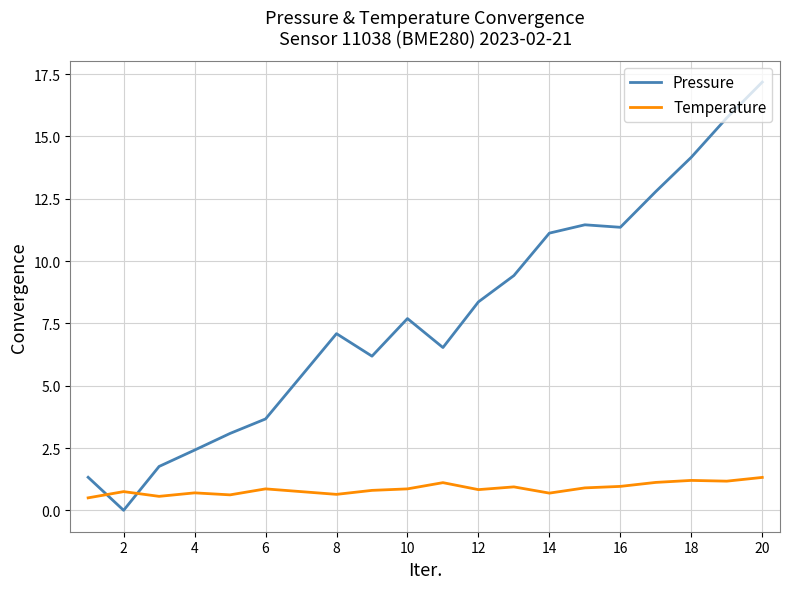

Which series has the largest total across all categories?

Pressure